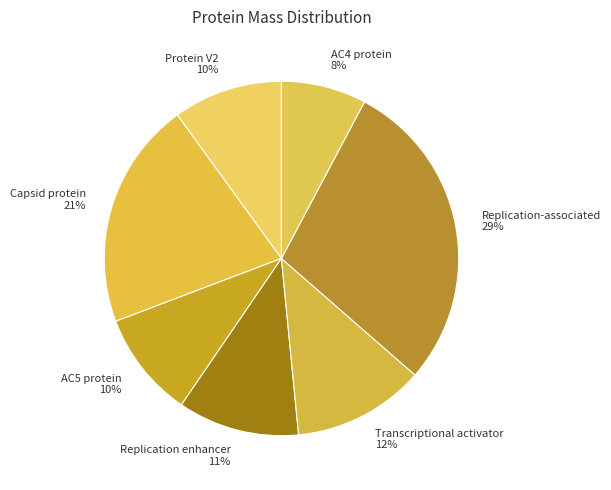

Which category has the smallest portion of the pie?

AC4 protein